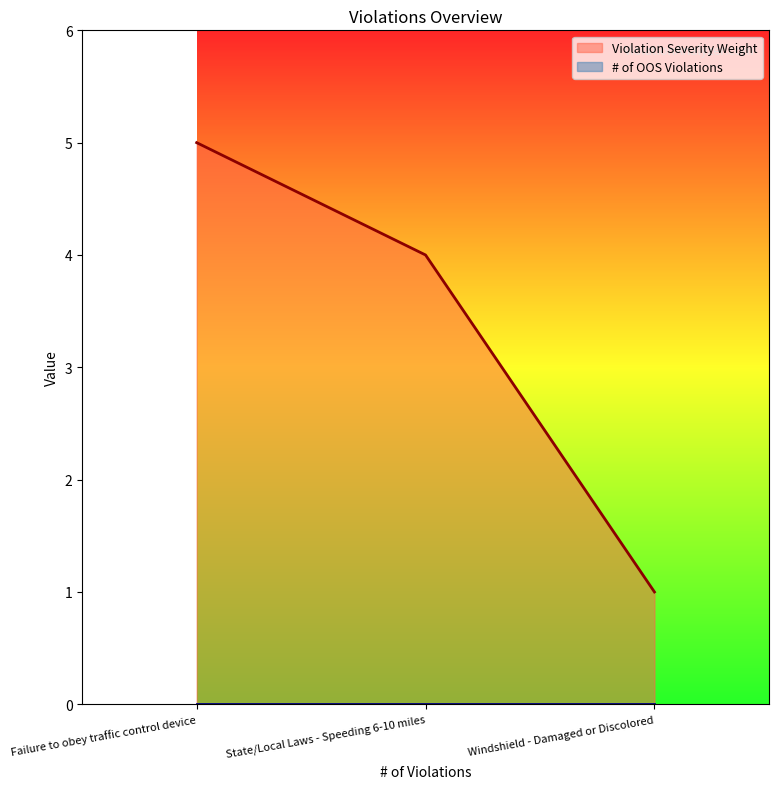

What is the sum of all values?

10